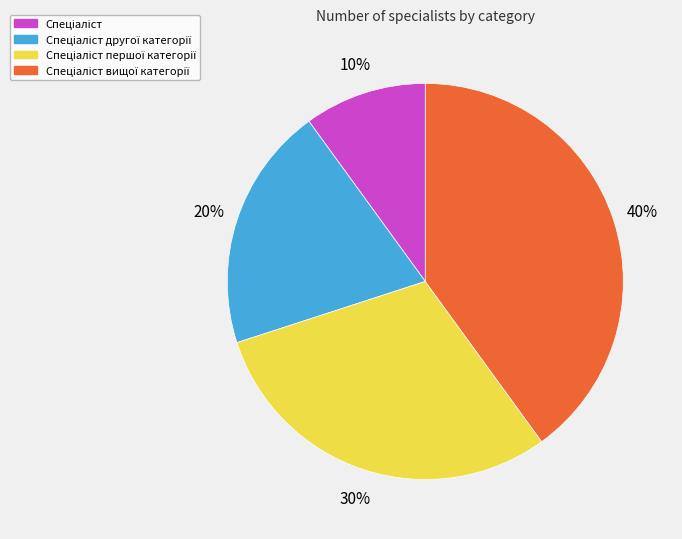

To the nearest percent, what is the difference between the largest and smallest slice percentages?

30%